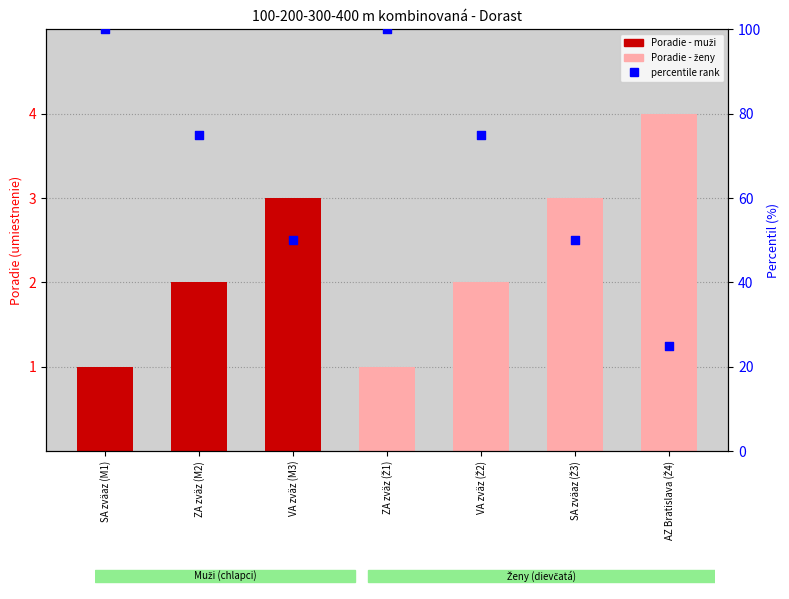

Which series has the largest total across all categories?

percentile rank